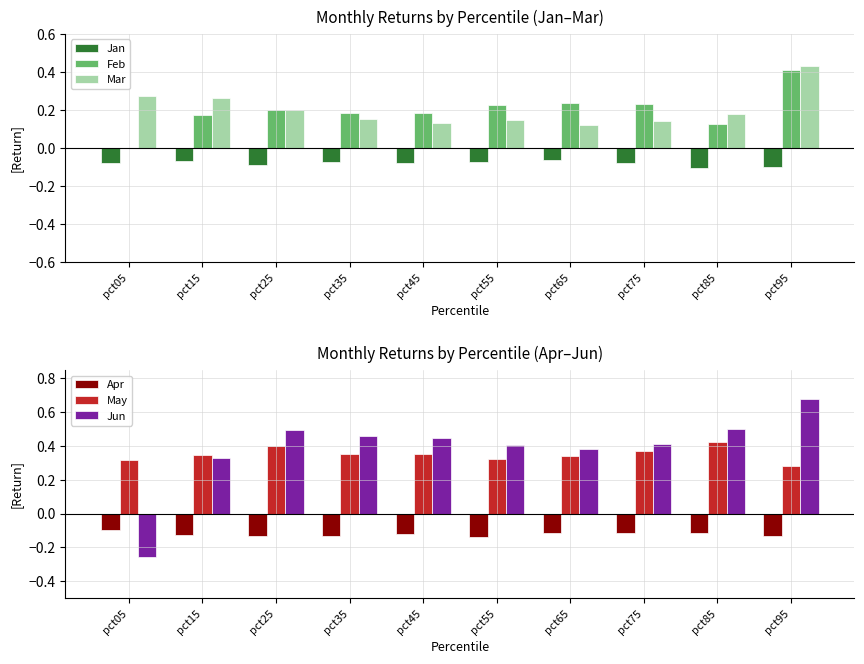

What is the spread (max minus min) of values at pct85?

0.6